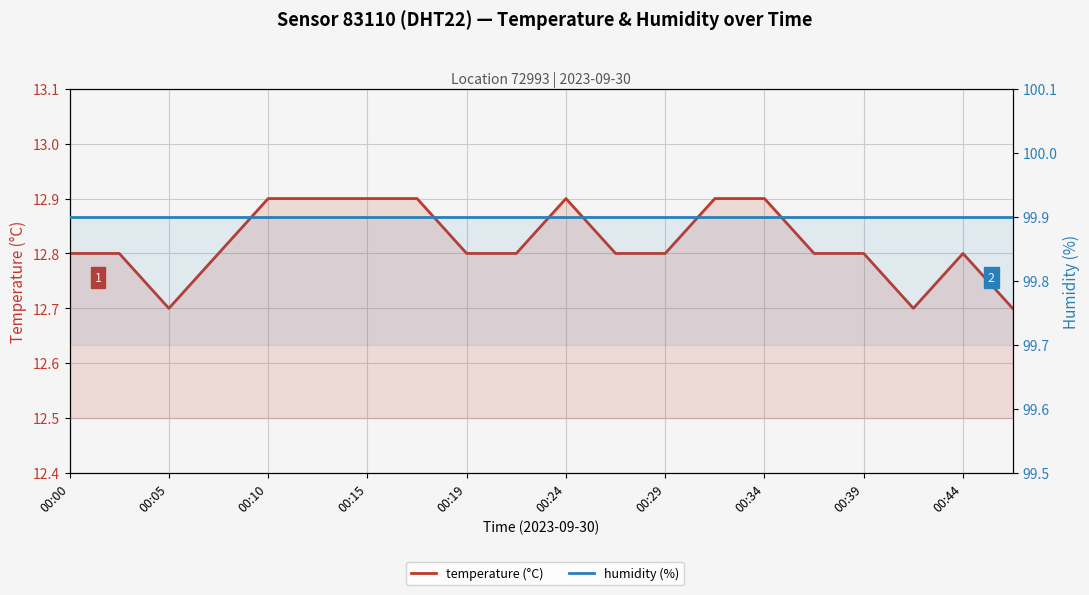

What is the value of the humidity point at the 1st from the left?

99.9